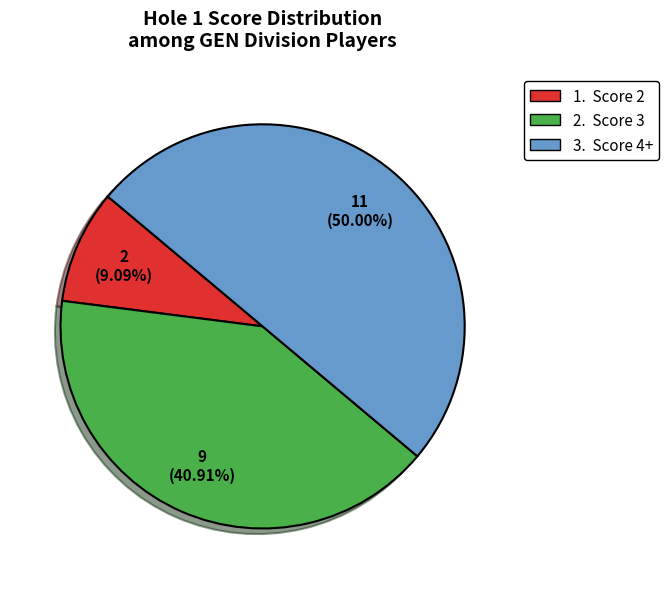

Combined, do 1. Score 2 and 3. Score 4+ account for over 50%?

Yes